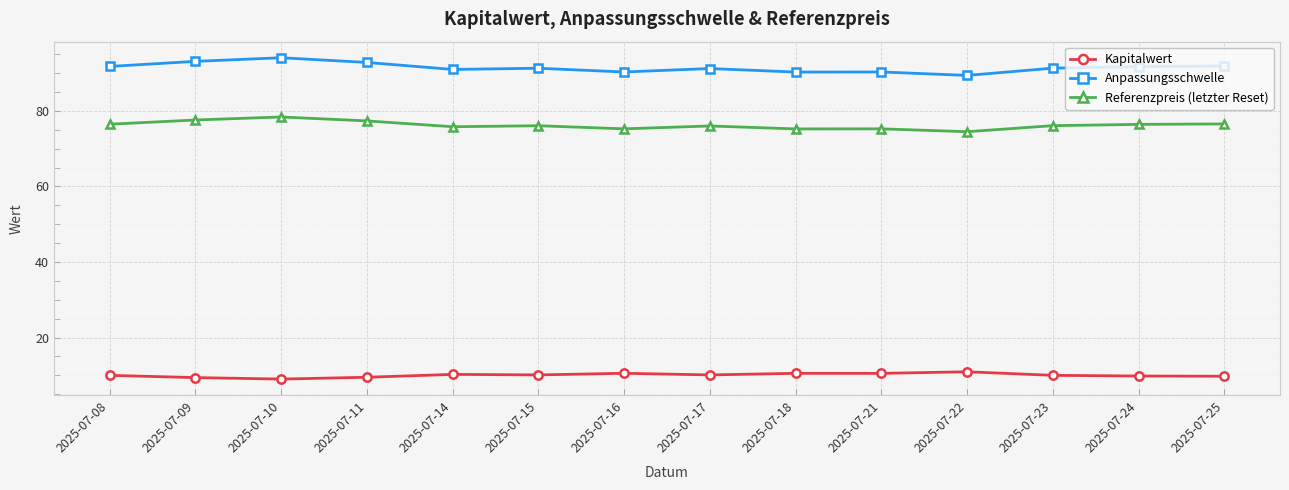

Rank the series by their maximum value, from lowest to highest.

Kapitalwert, Referenzpreis (letzter Reset), Anpassungsschwelle